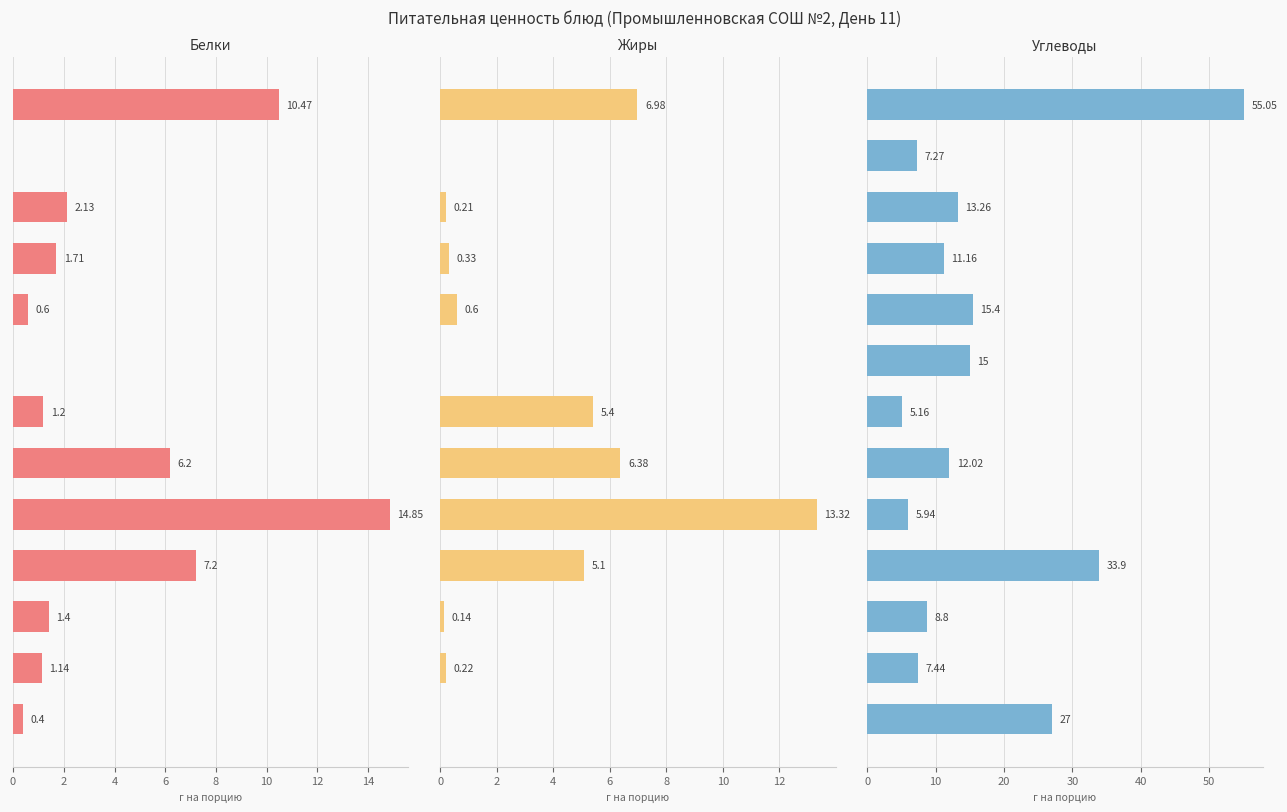

Reading right to left, extract all data points from this chart.

Белки: 0.4	1.1	1.4	7.2	14.8	6.2	1.2	0.0	0.6	1.7	2.1	0.0	10.5
Жиры: 0.0	0.2	0.1	5.1	13.3	6.4	5.4	0.0	0.6	0.3	0.2	0.0	7.0
Углеводы: 27.0	7.4	8.8	33.9	5.9	12.0	5.2	15.0	15.4	11.2	13.3	7.3	55.0